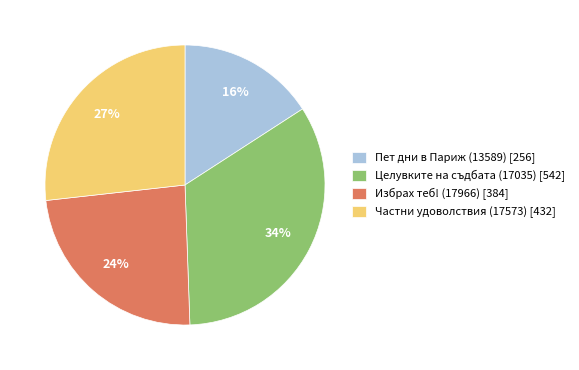

Is there any slice that represents more than half of the pie?

No